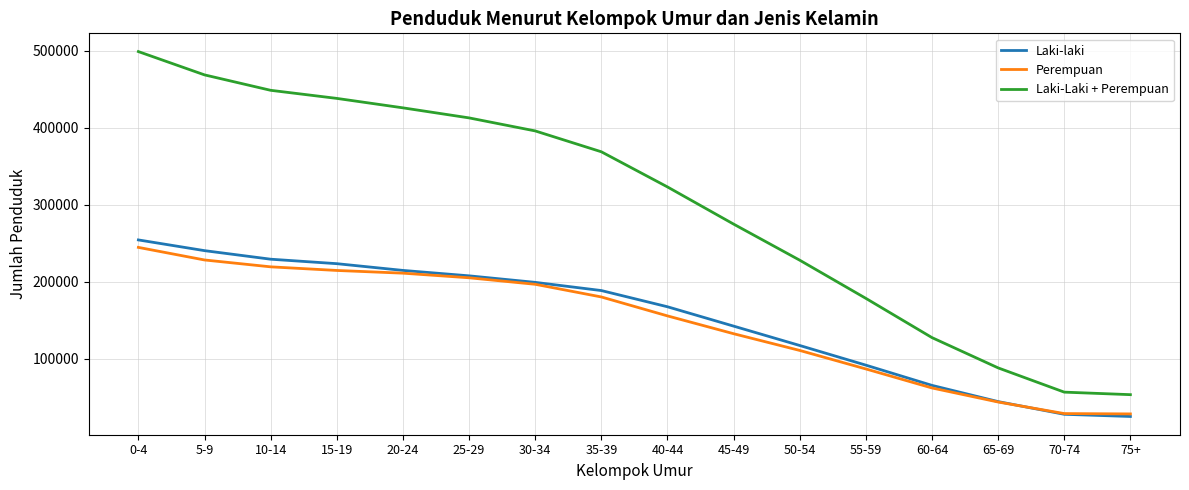

At how many categories does at least one series exceed 402645?

6